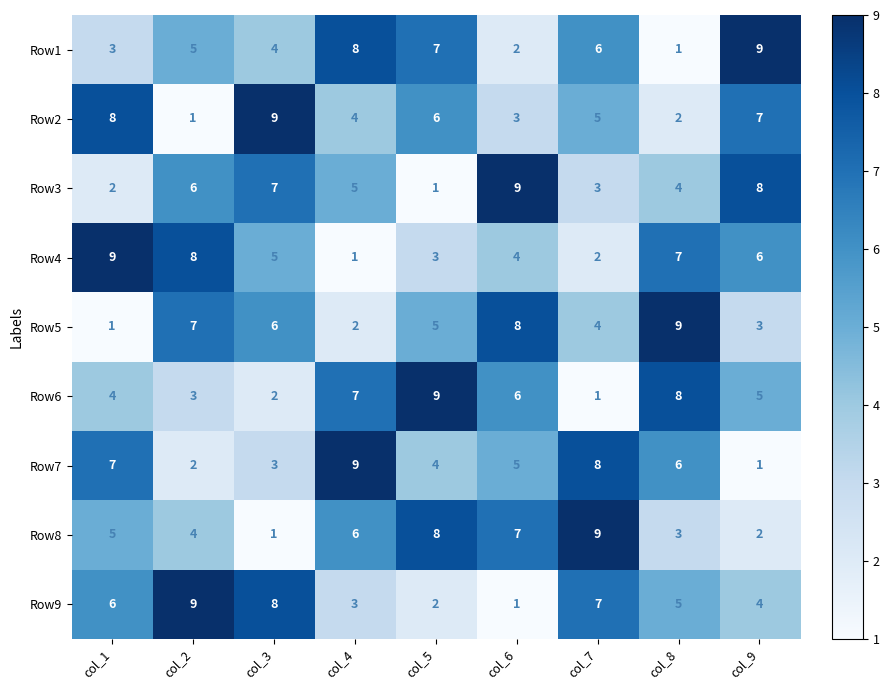

The value of Row2 at col_6 is 5. True or false?

False